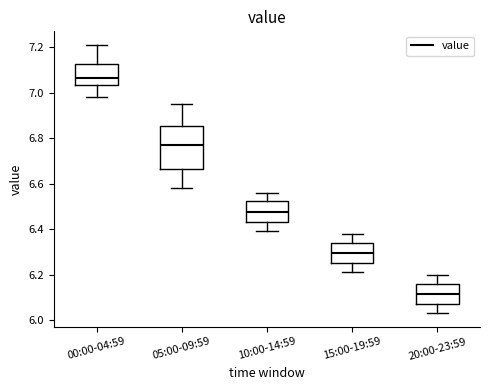

Which box's median line is the highest?

00:00-04:59